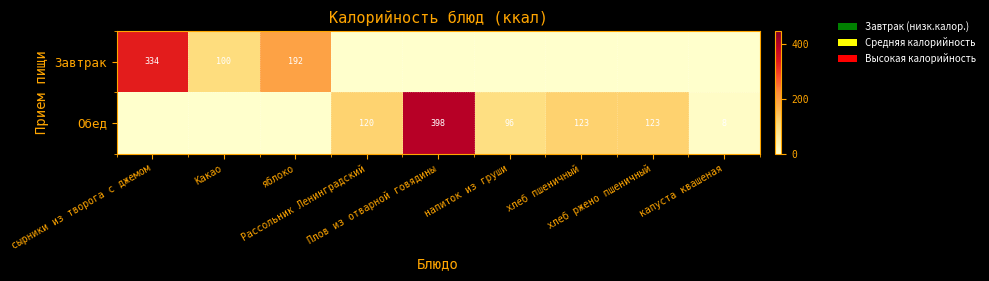

What is the spread (max minus min) of values at яблоко?

192.0